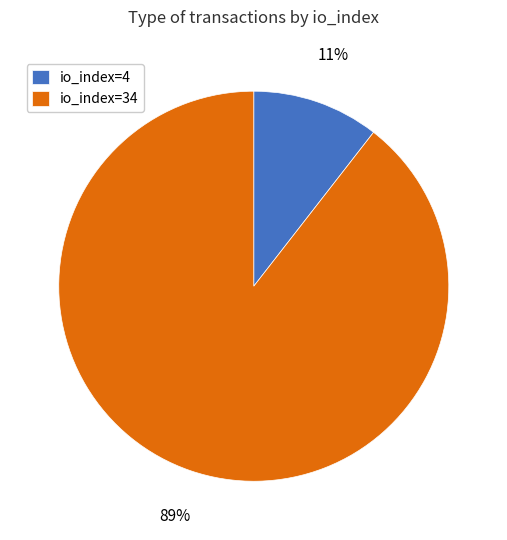

Do io_index=34 and io_index=4 together represent more than half of the pie?

Yes